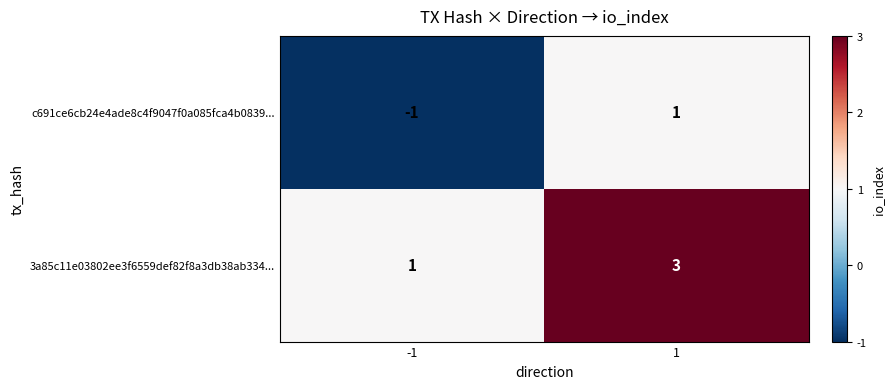

Is it true that 3a85c11e03802ee3f6559def82f8a3db38ab334... equals 1 at -1?

True